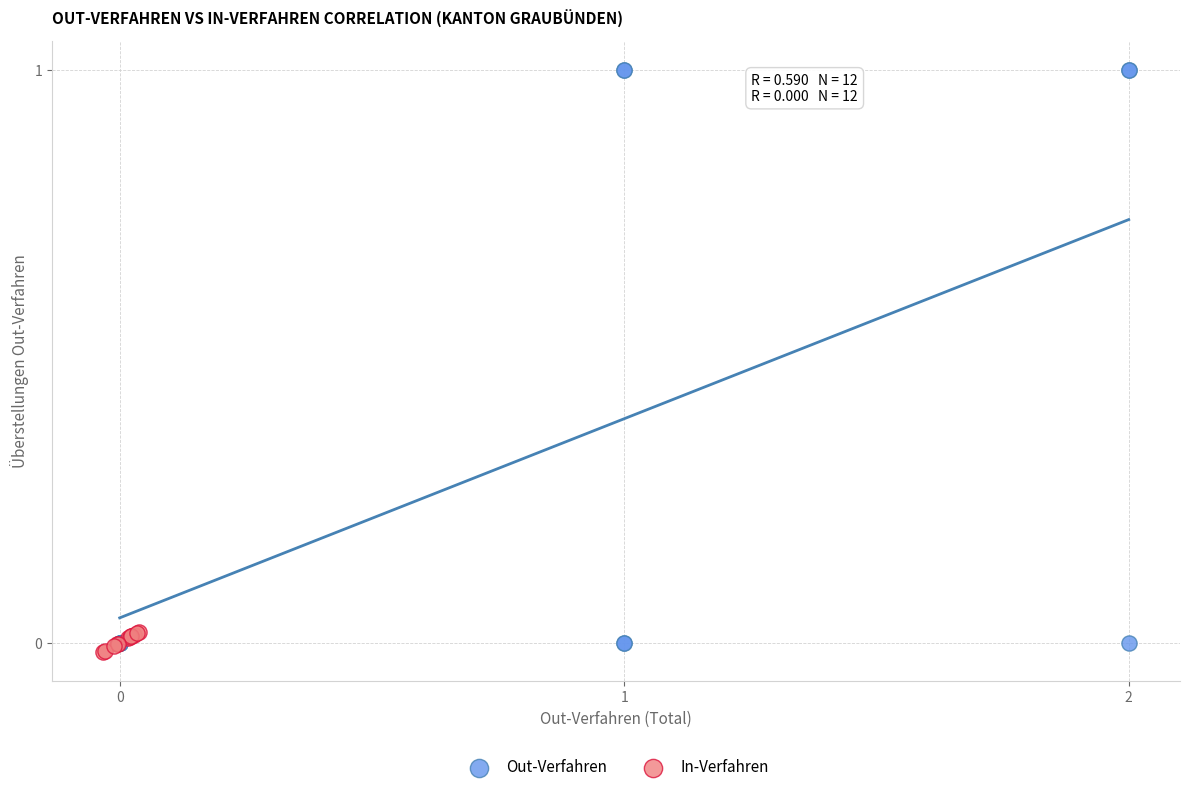

Which series has the largest Y range (max minus min)?

Out-Verfahren